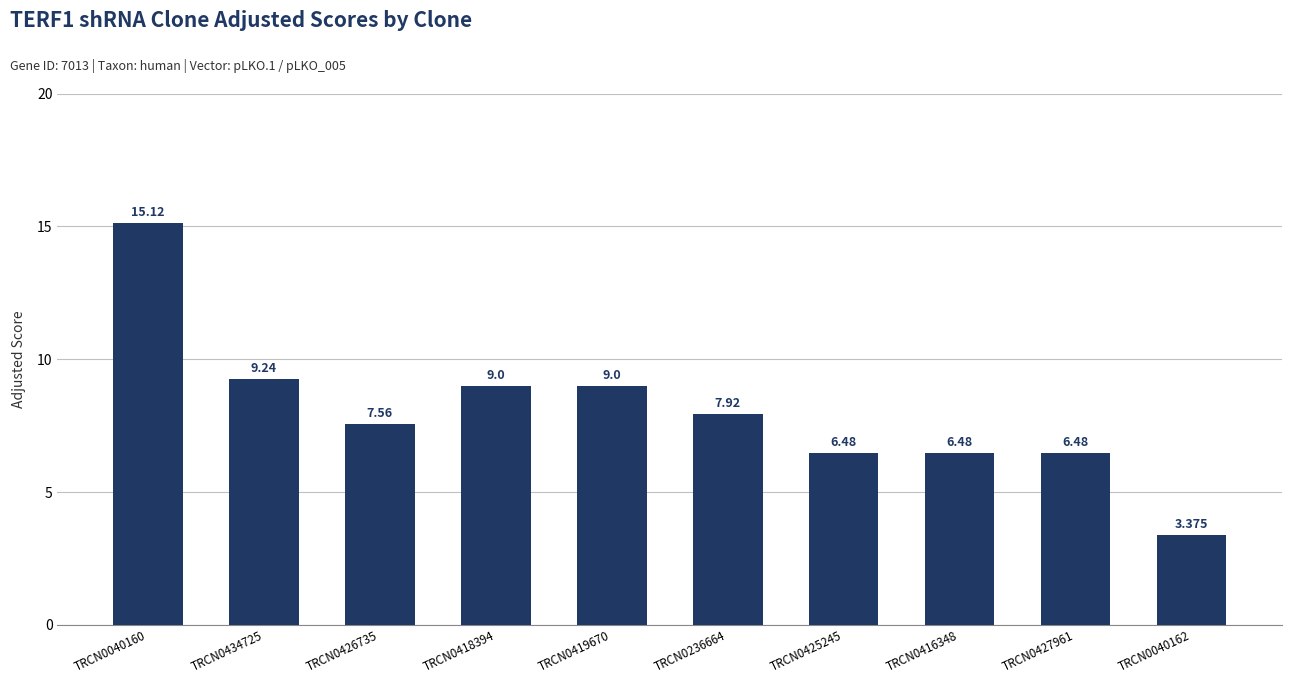

How many values are below 7?

4